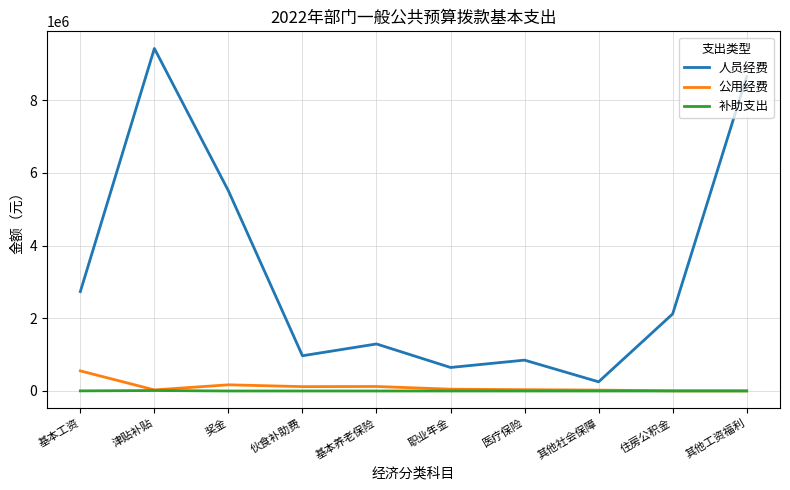

At which label does 人员经费 reach its peak?

津贴补贴